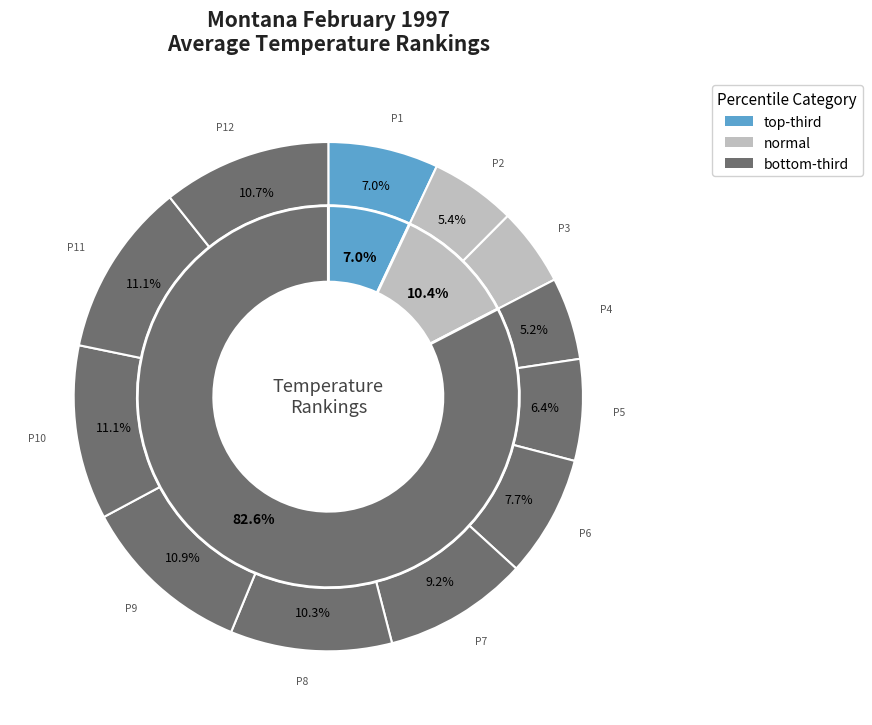

The Period 9 slice represents 21% of the pie. True or false?

False